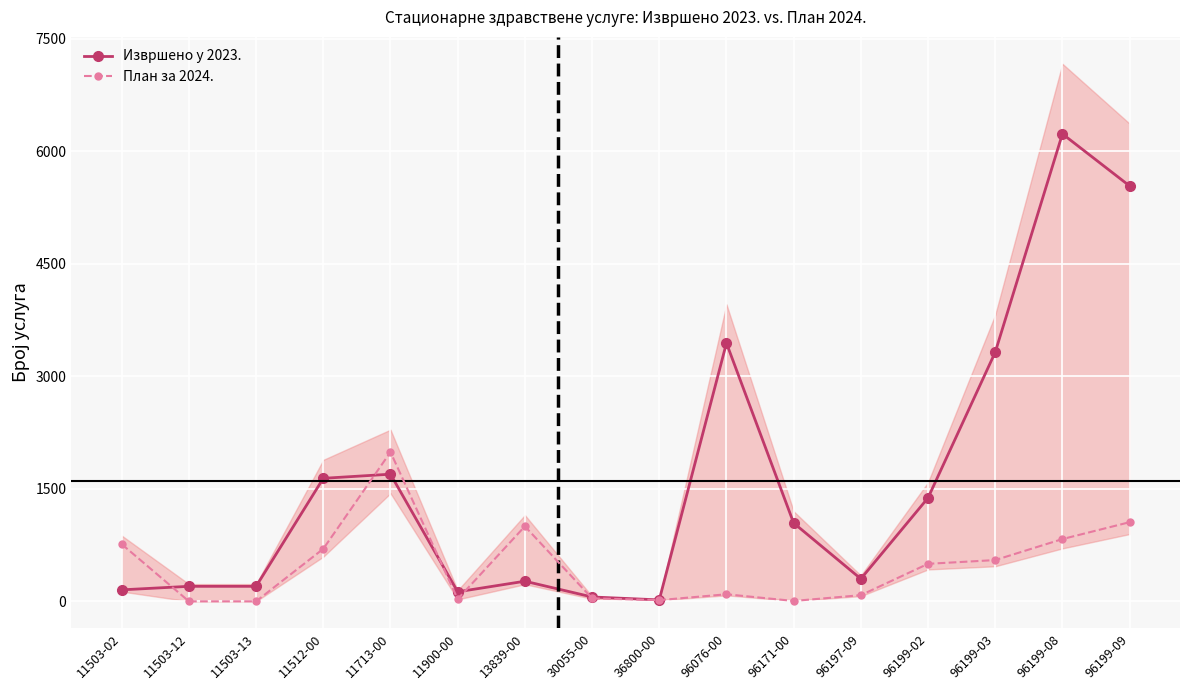

How many values in the Извршено у 2023. series are below 1044?

8